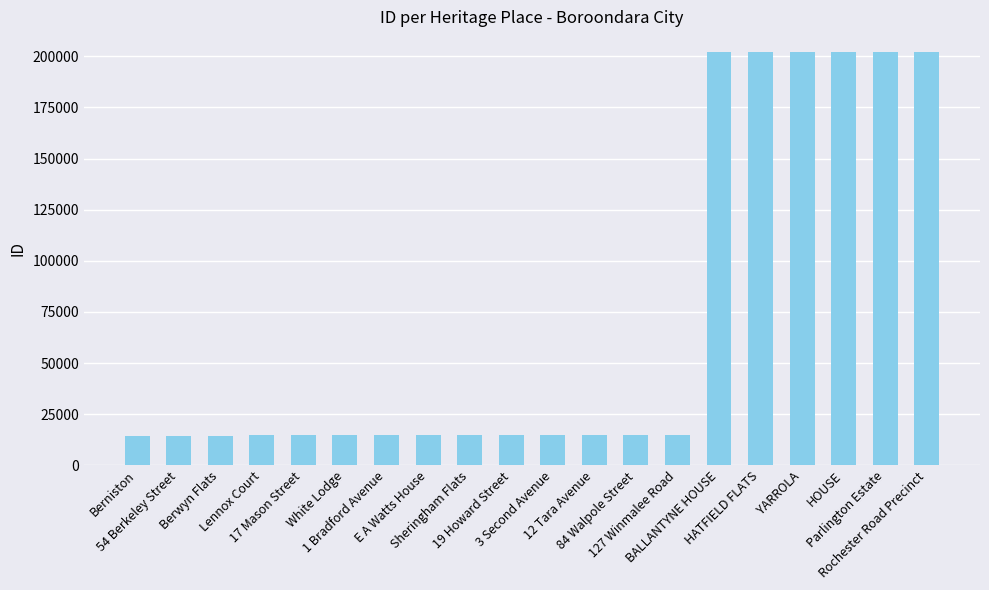

How many distinct data groups are displayed?

1